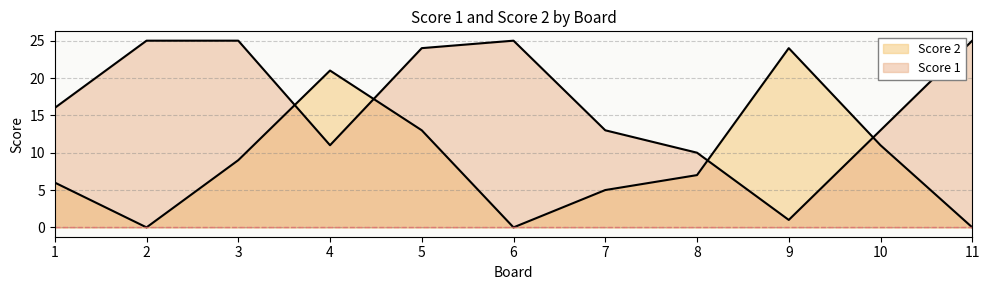

How many intersections are there between Score 2 and Score 1?

4